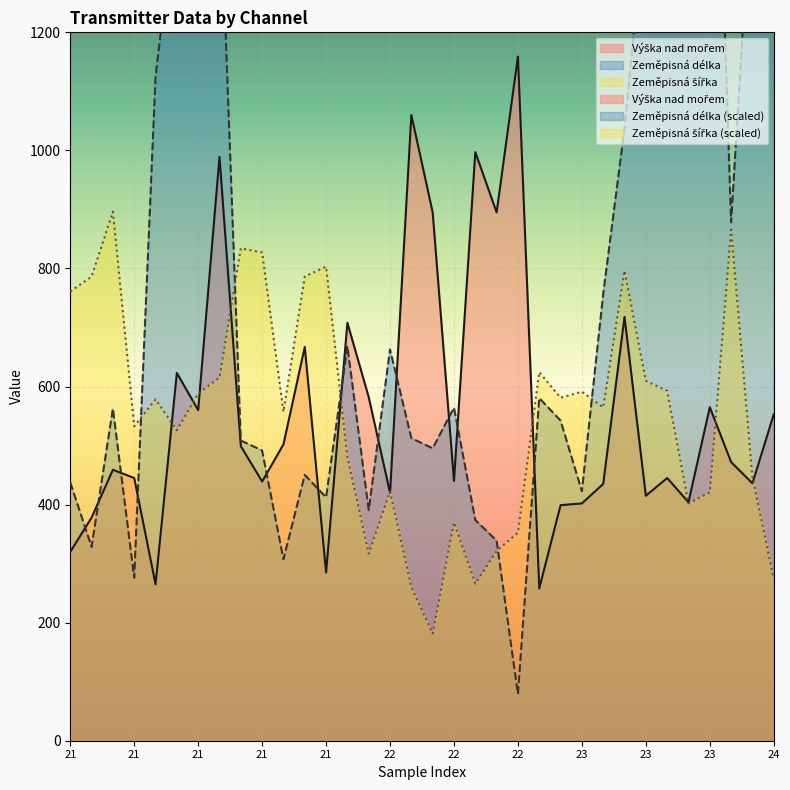

At which category is the sum across all series the highest?

21